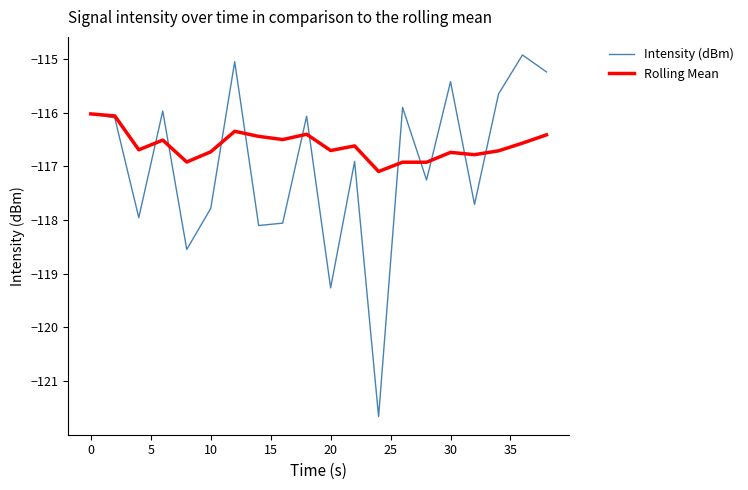

Is this an area chart (filled region under the line)?

No